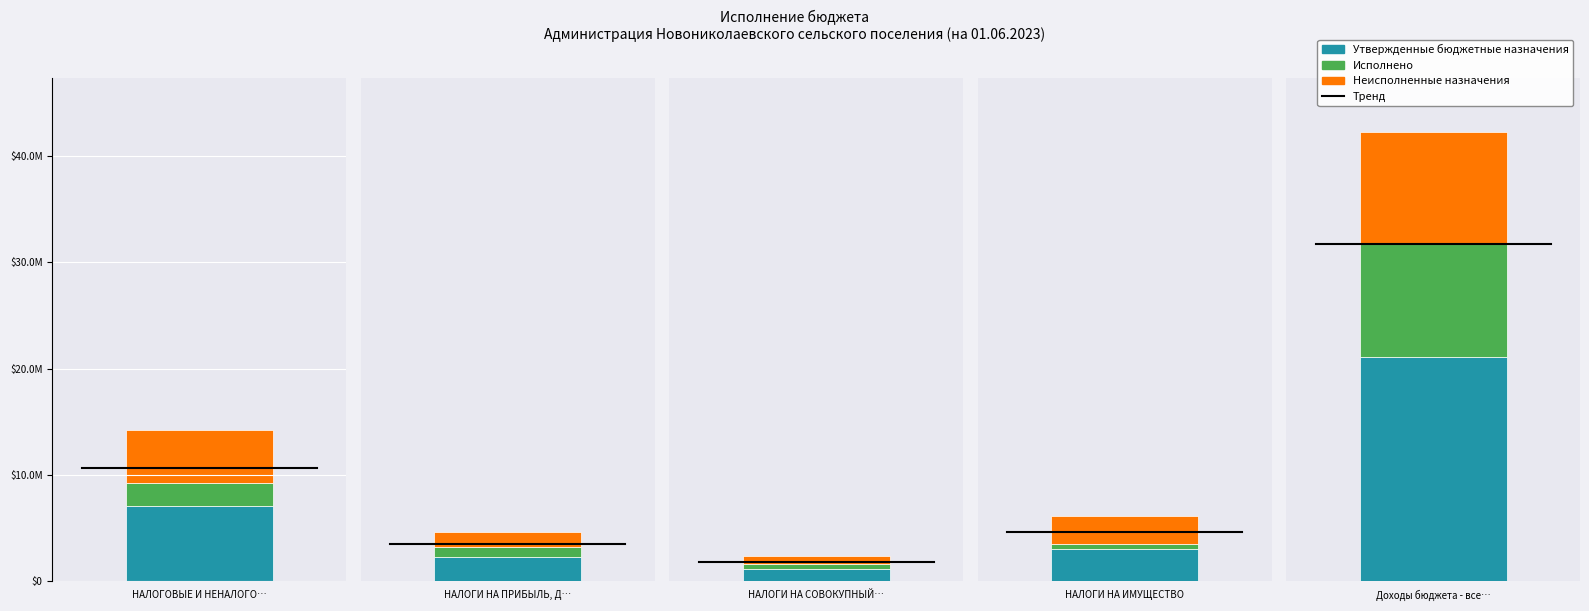

Are the bars horizontal?

No